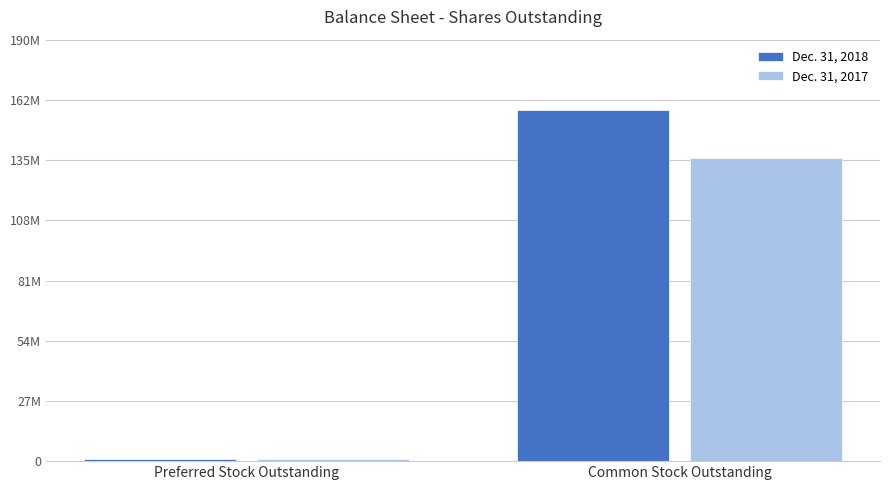

What is the label of the 2nd bar from the right?

Preferred Stock Outstanding